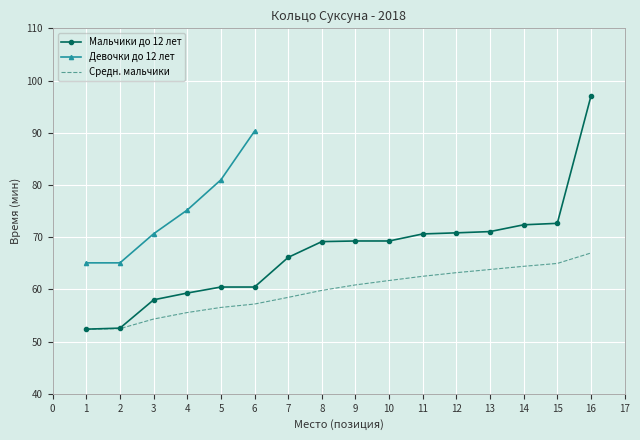

Is it true that Средн. мальчики equals 25.5 at 2?

False